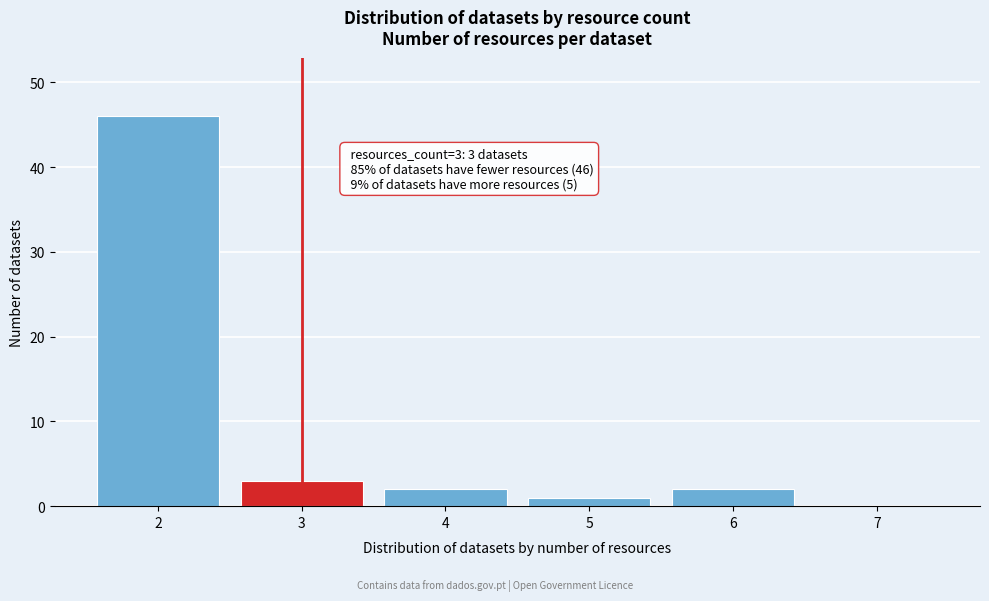

Which range on the x-axis has the tallest bar?

1.5 to 2.5